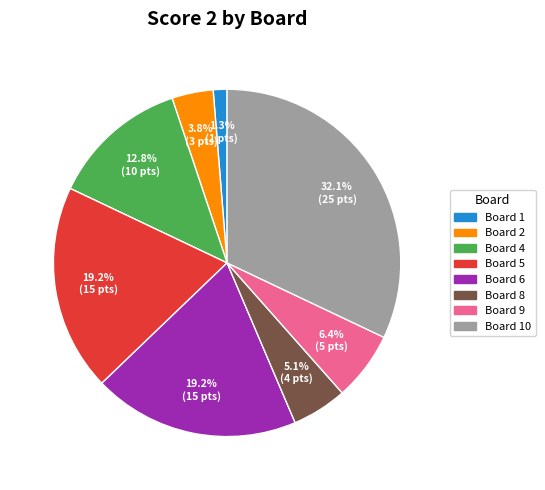

Combined, what portion of the pie is Board 1 and Board 4?

14.1%